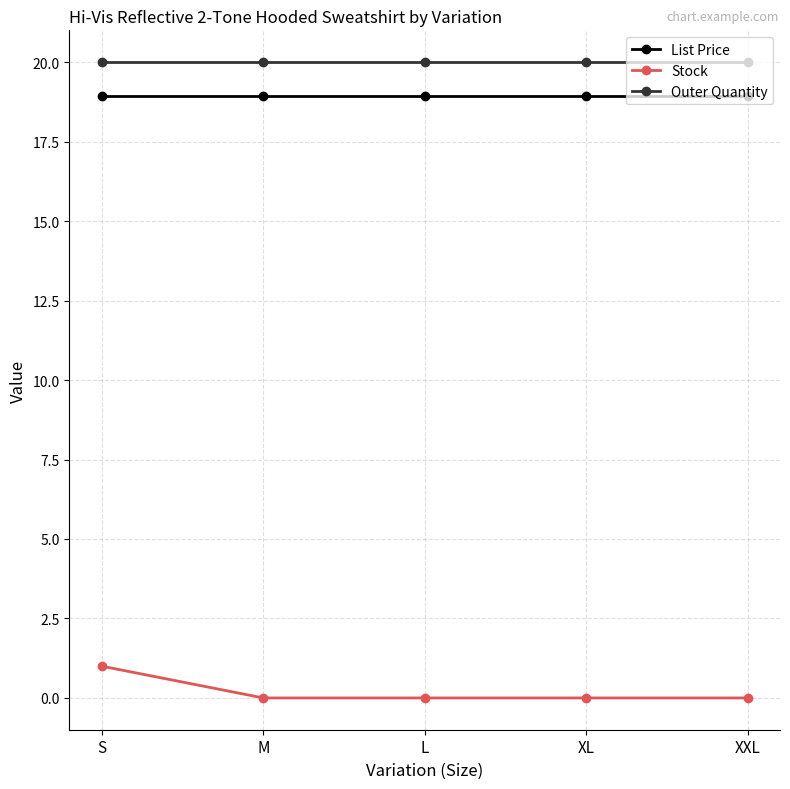

List the series in order of their peak value, highest first.

Outer Quantity, List Price, Stock